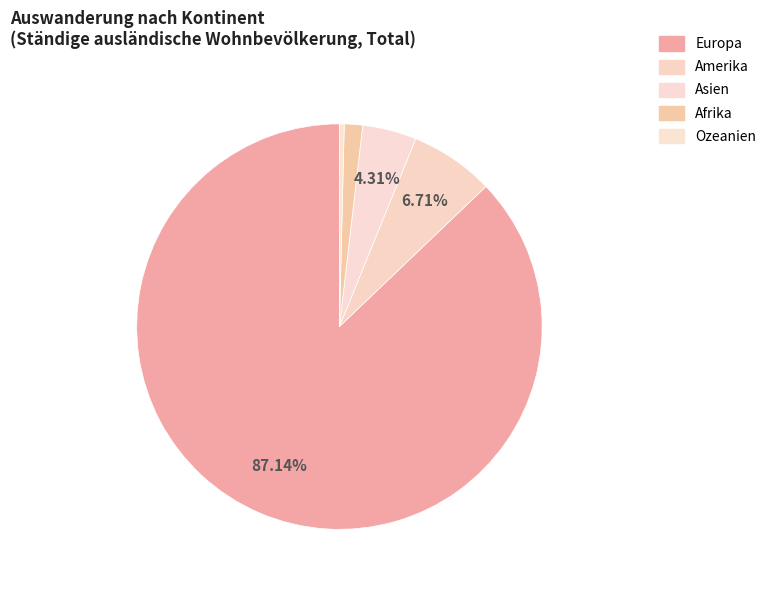

To the nearest percent, what is the difference between the largest and smallest slice percentages?

87%